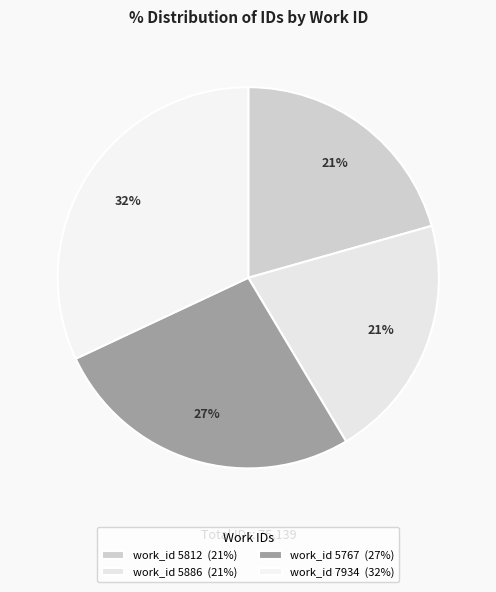

To the nearest percent, what is the difference between the largest and smallest slice percentages?

11%